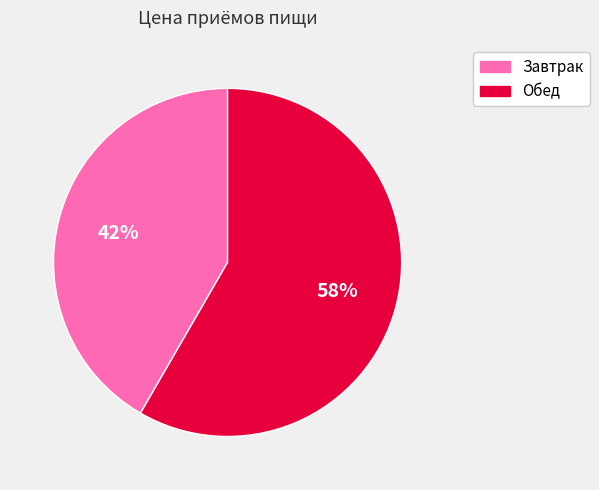

What is the smallest slice in the pie chart?

Завтрак